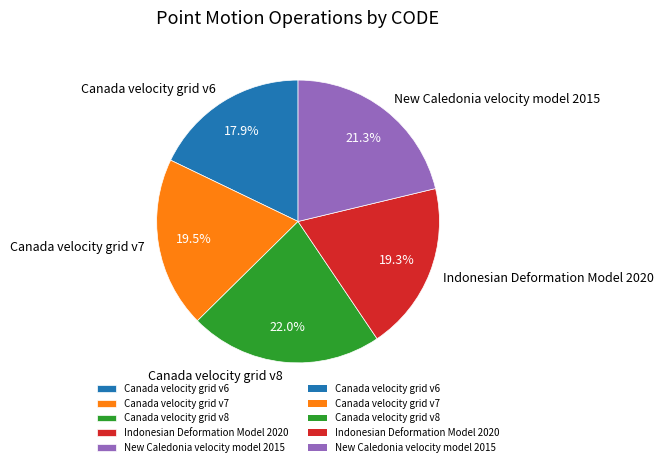

Combined, do New Caledonia velocity model 2015 and Canada velocity grid v8 account for over 50%?

No